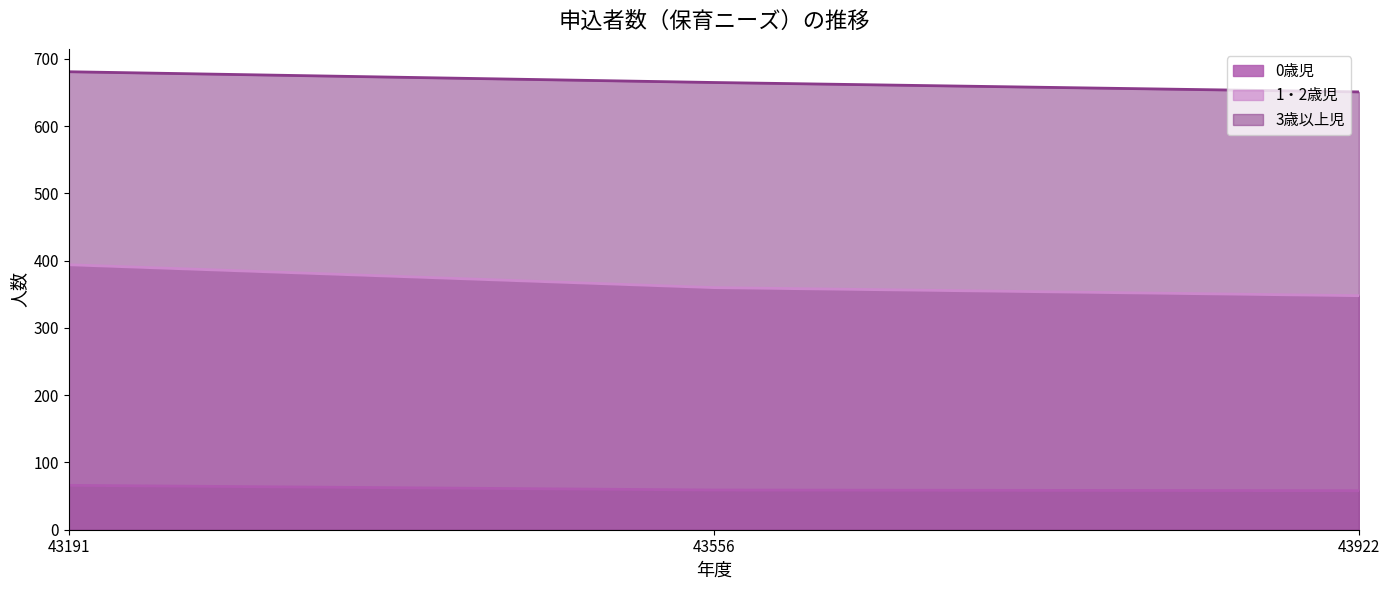

How many lines are shown in the chart?

3